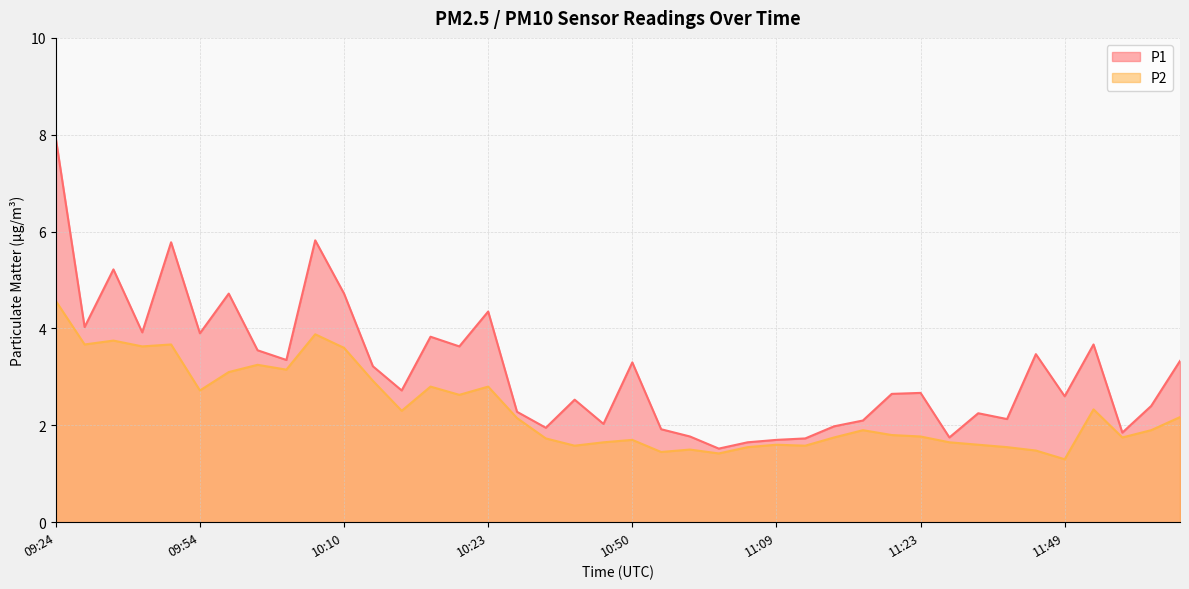

What is the average value of the P2 series?

2.3